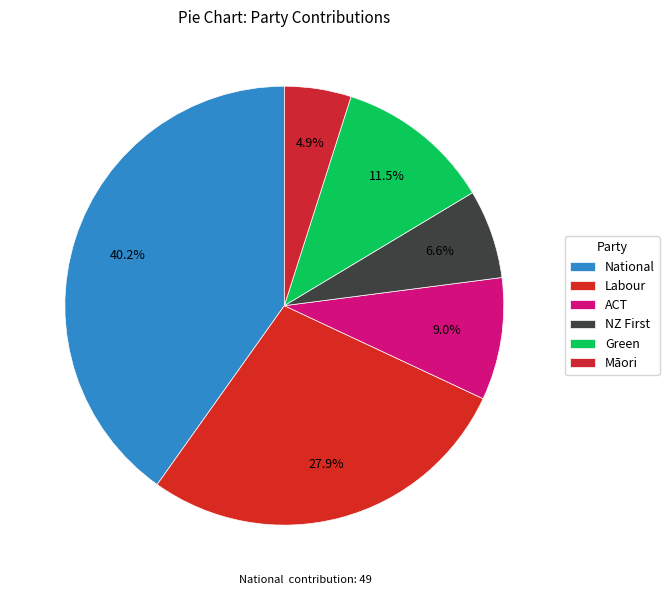

How much of the chart is everything except Labour?

72.1%